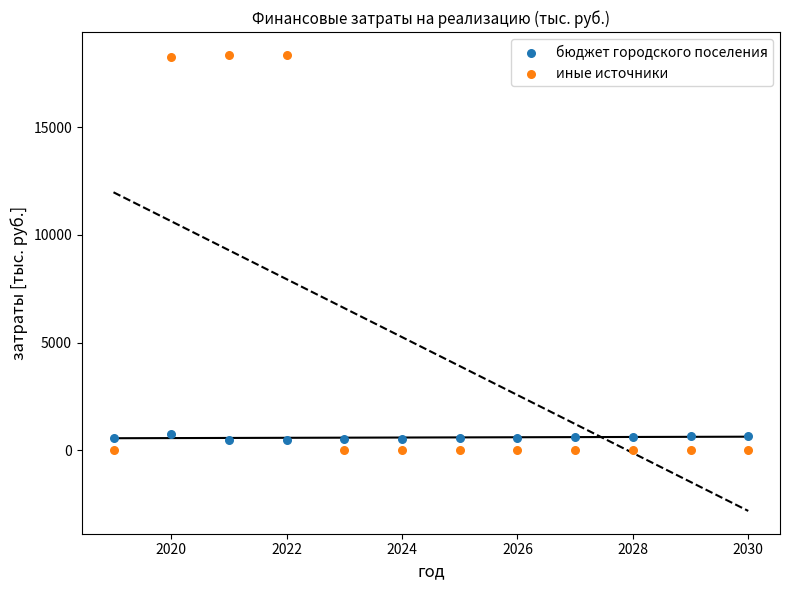

Across all data points, what is the range of Y values (max minus min)?

18350.0